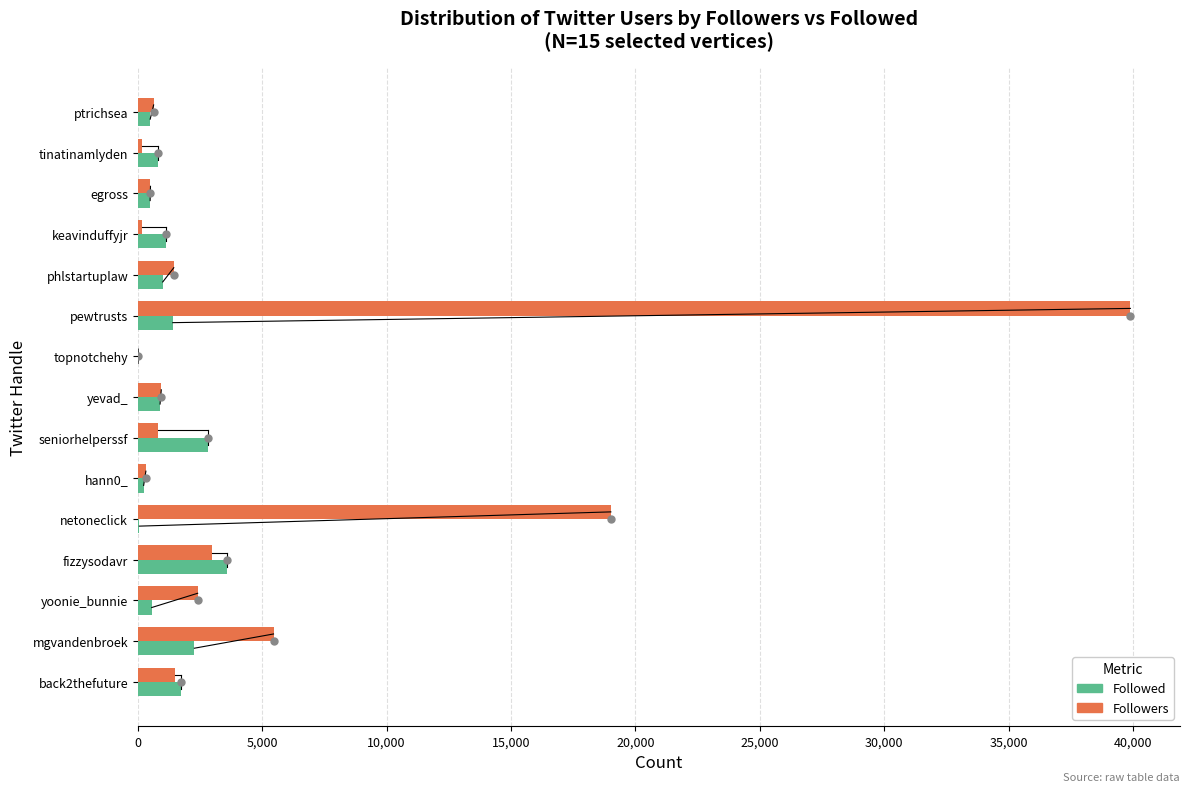

Which category has the highest value across all series?

pewtrusts